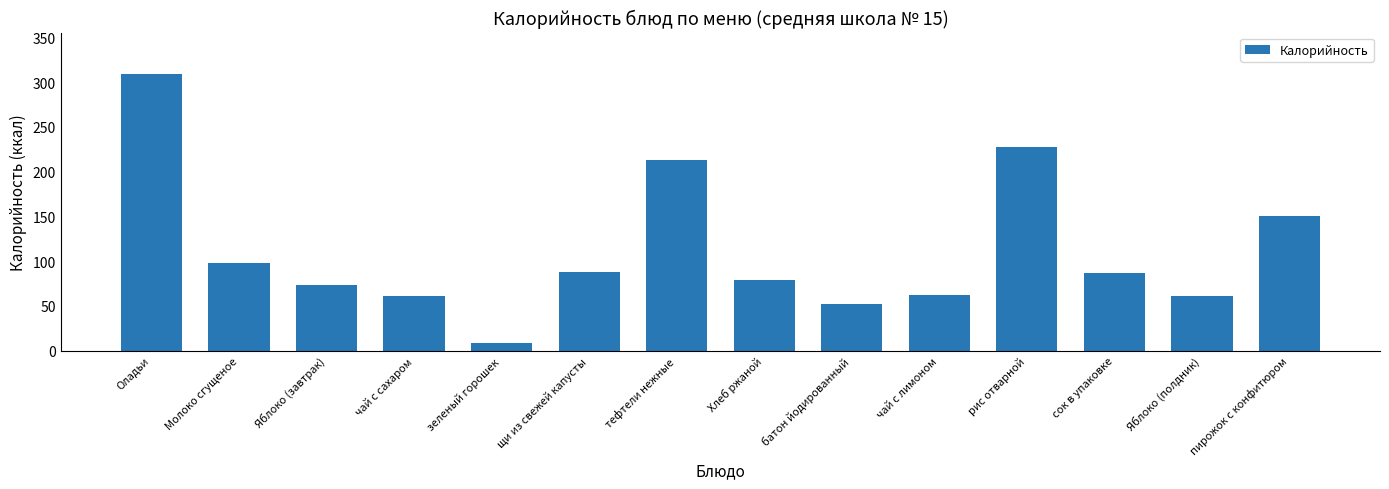

The value at Хлеб ржаной is 34.8. True or false?

False